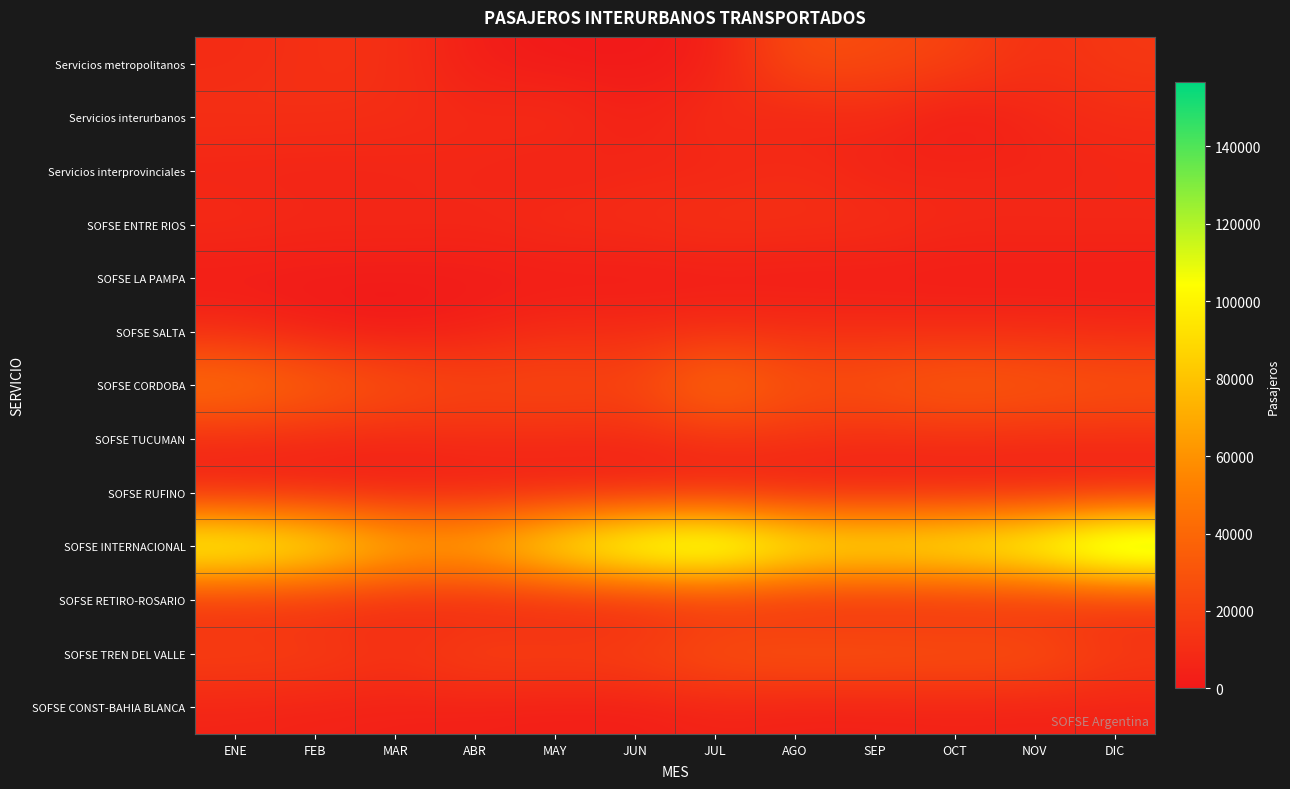

Which series has the widest spread of values?

SOFSE INTERNACIONAL